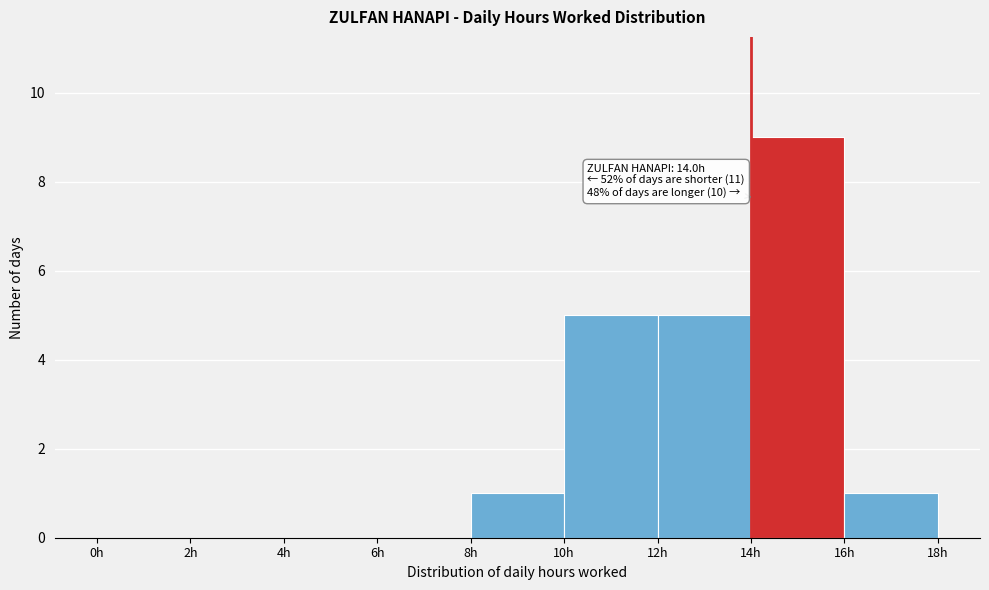

Over which range of the x-axis is the bar tallest?

14 to 16